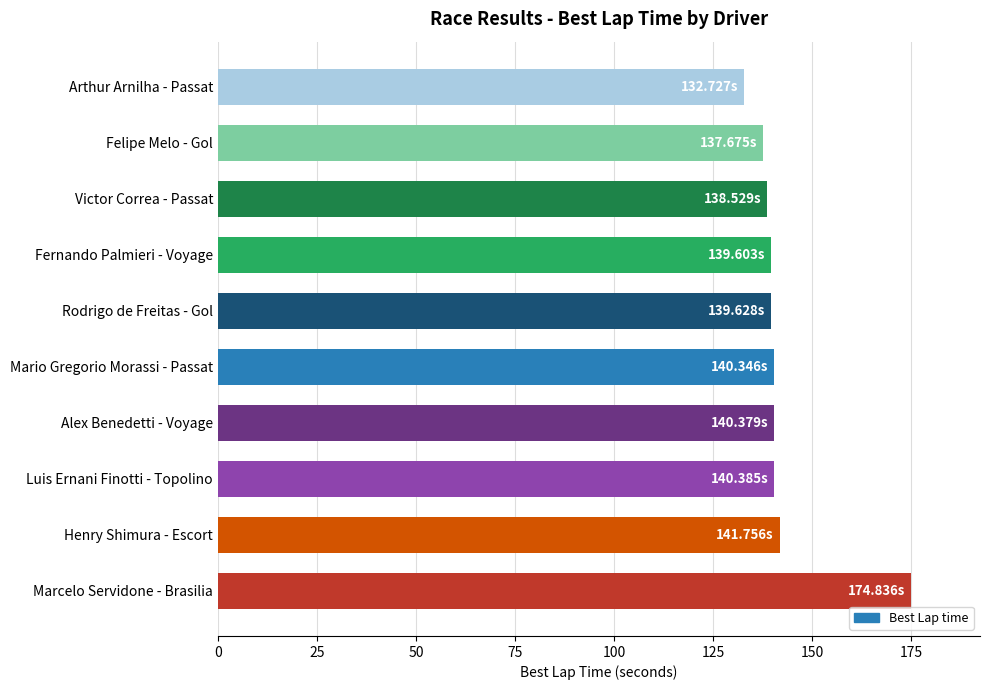

What is the average value?

142.6